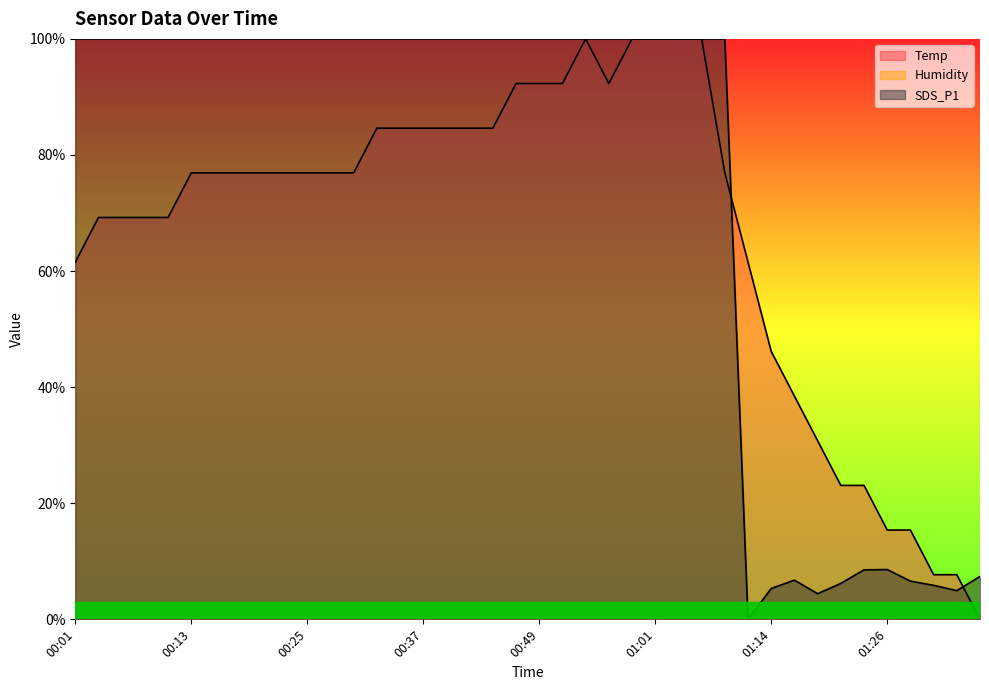

Read the SDS_P1 value at 00:37.

100.0